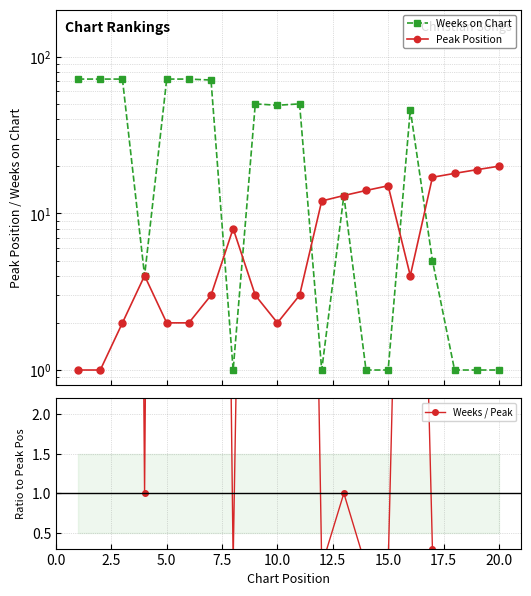

Rank the series by their average value, from lowest to highest.

Peak Position, Weeks / Peak, Weeks on Chart